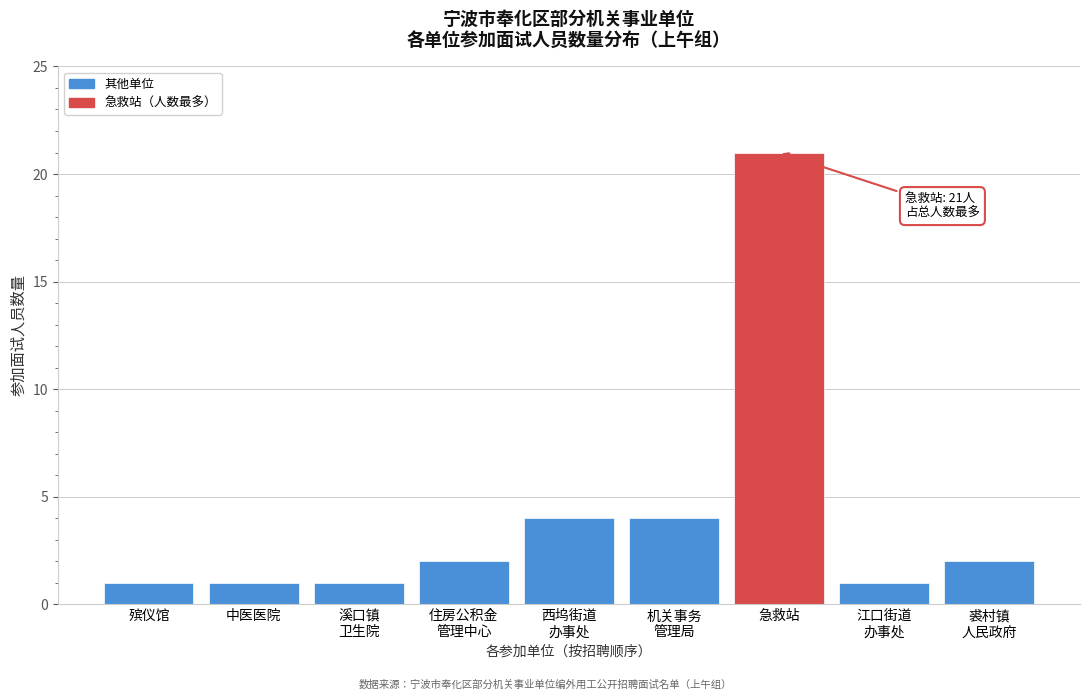

Reading left to right, extract all data points from this chart.

1	1	1	2	4	4	21	1	2